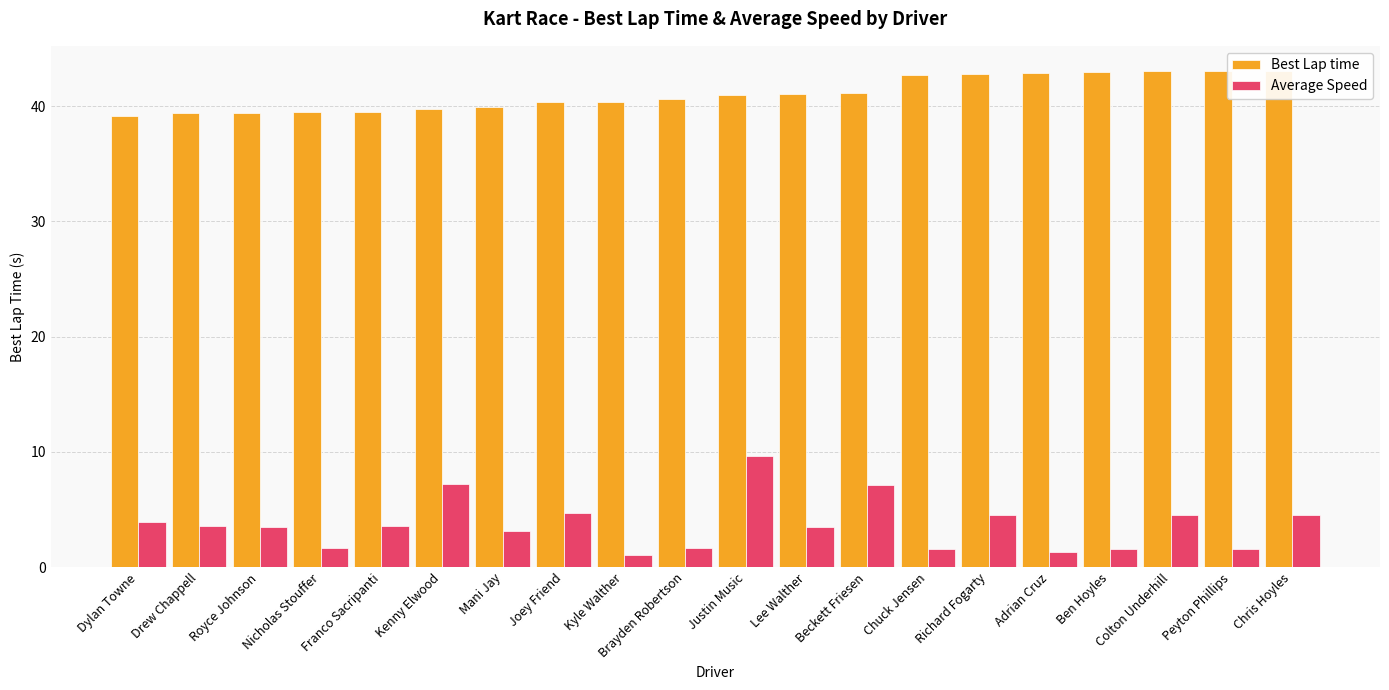

What is the difference between the Average Speed values at Kenny Elwood and Drew Chappell?

3.7